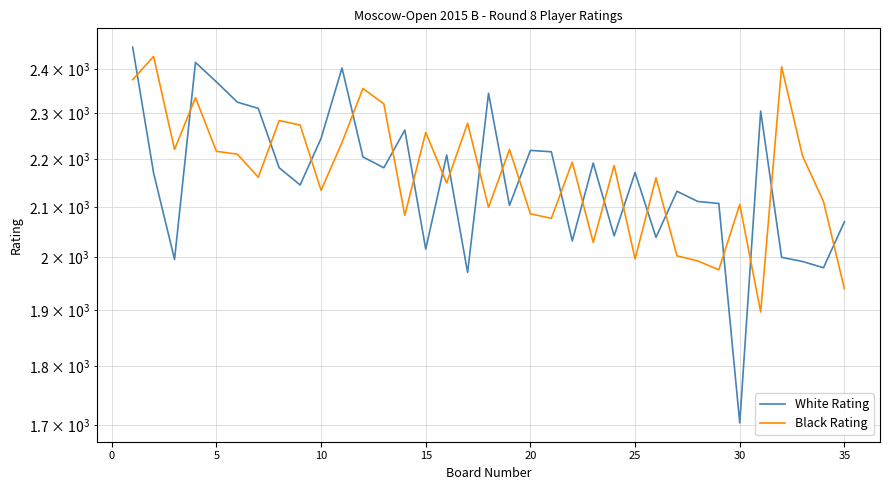

At how many categories does at least one series exceed 2161?

28